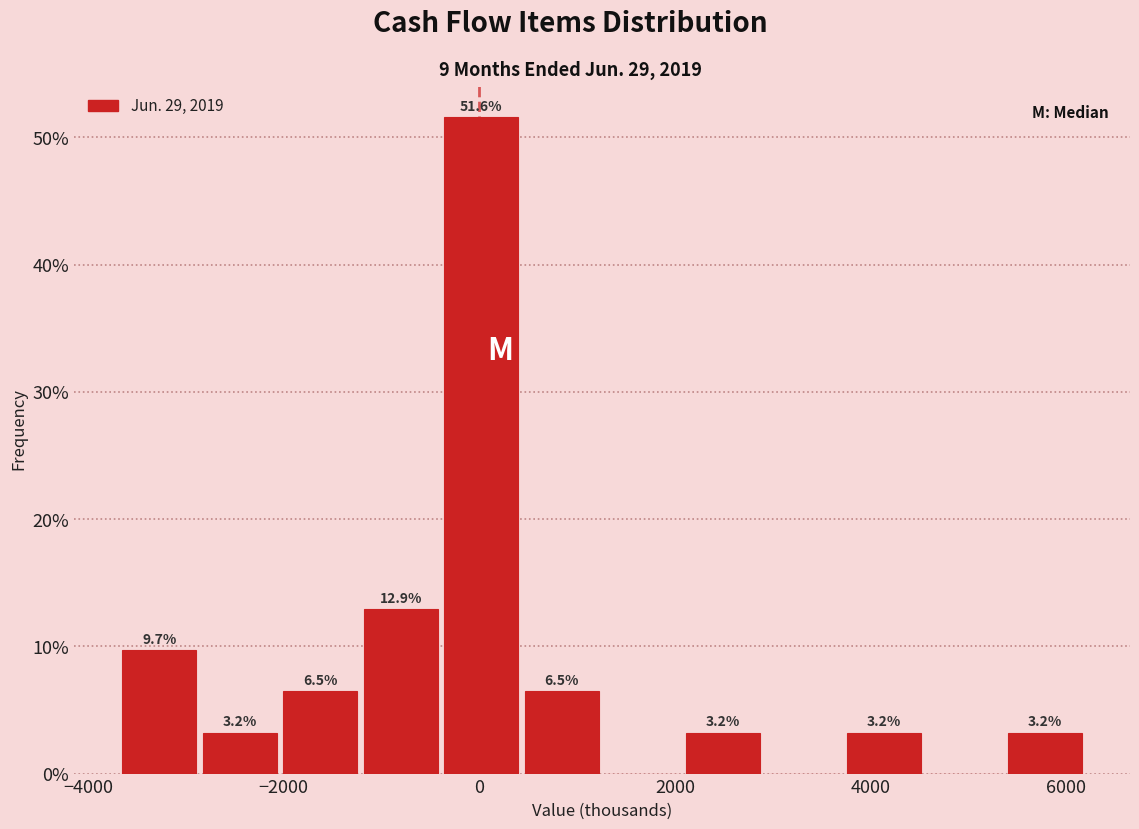

Which range on the x-axis has the tallest bar?

-400 to 400